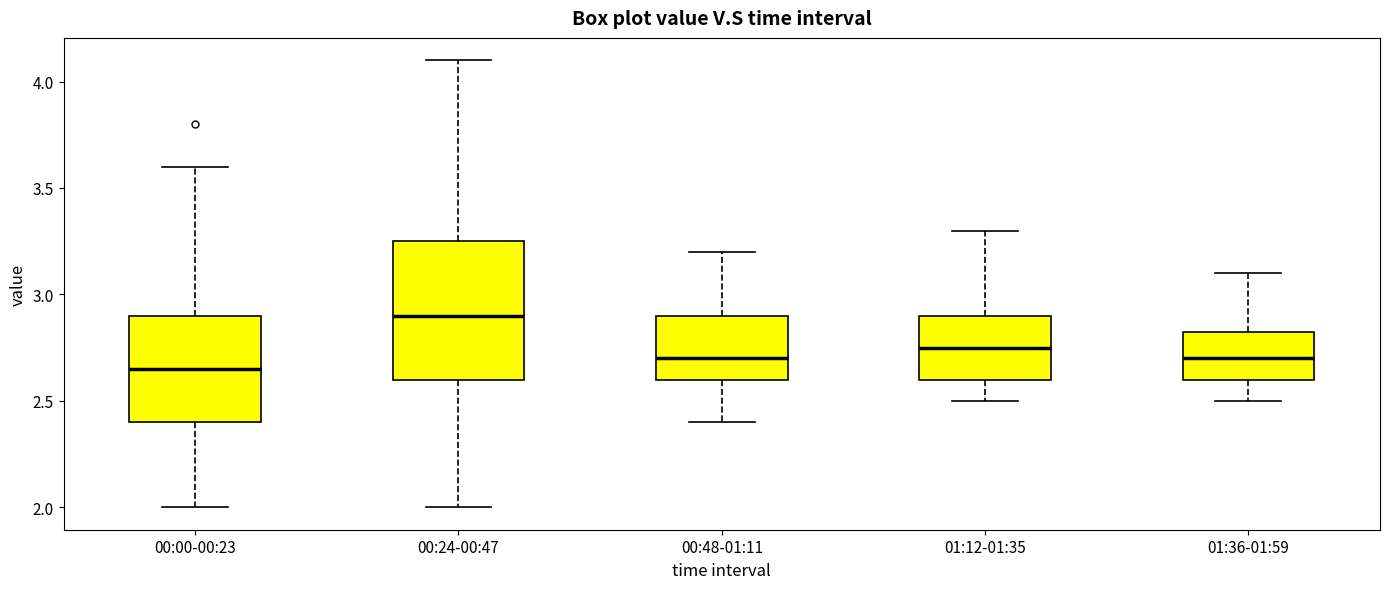

Reading left to right, transcribe this box plot: for each box, give where its median line is, the range the box spans, and where its two whiskers end, as read against the y-axis. The values are not printed on the chart, so give them approximately, as read against the axis.

00:00-00:23: median 2.65, box 2.40 to 2.90, whiskers 2.00 to 3.60
00:24-00:47: median 2.90, box 2.60 to 3.25, whiskers 2.00 to 4.10
00:48-01:11: median 2.70, box 2.60 to 2.90, whiskers 2.40 to 3.20
01:12-01:35: median 2.75, box 2.60 to 2.90, whiskers 2.50 to 3.30
01:36-01:59: median 2.70, box 2.60 to 2.85, whiskers 2.50 to 3.10